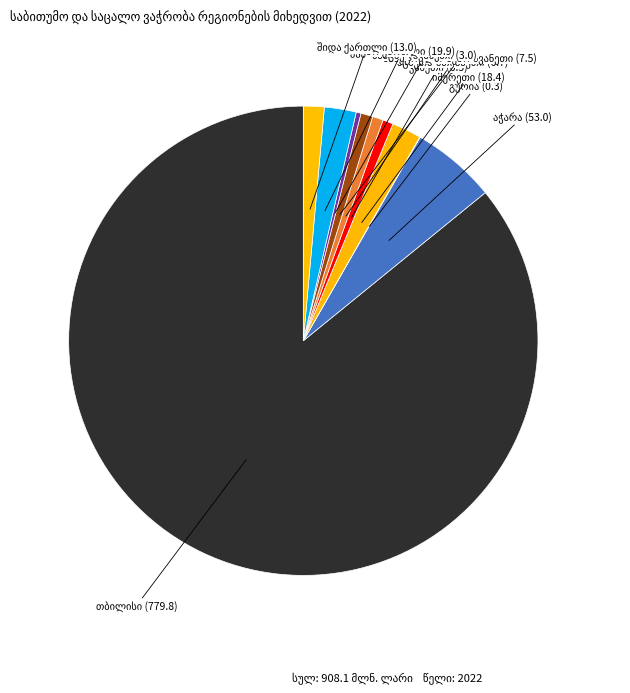

Is there any slice that represents more than half of the pie?

Yes